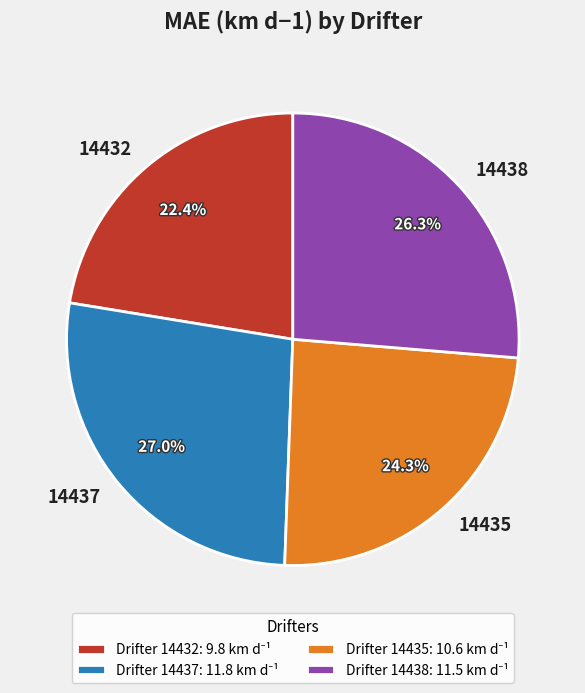

To the nearest percent, what portion does 14437 represent?

27%